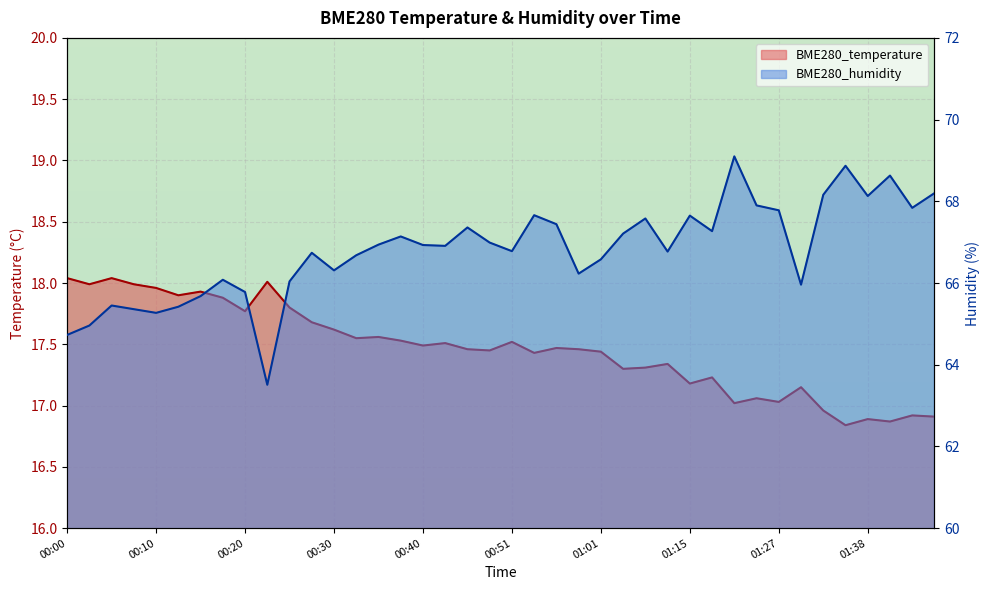

True or false: BME280_humidity and BME280_temperature cross at least once.

False